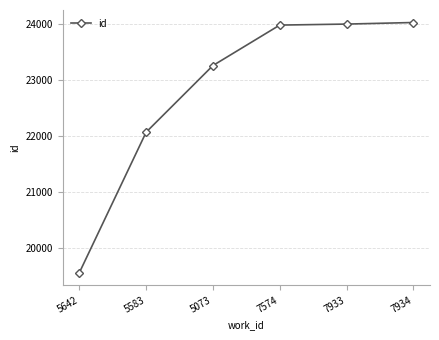

How many values are below 23983?

3